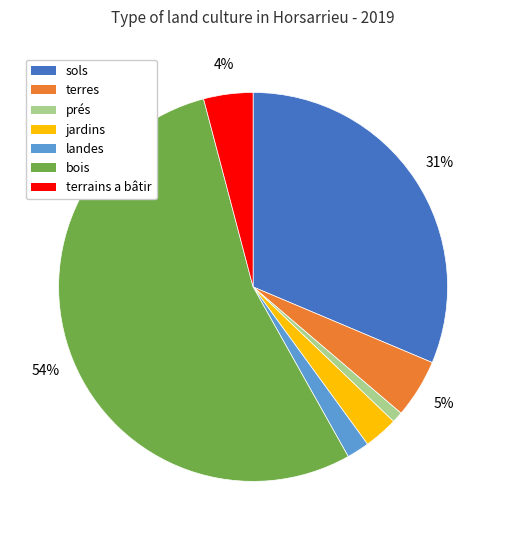

Which category has the smallest portion of the pie?

prés